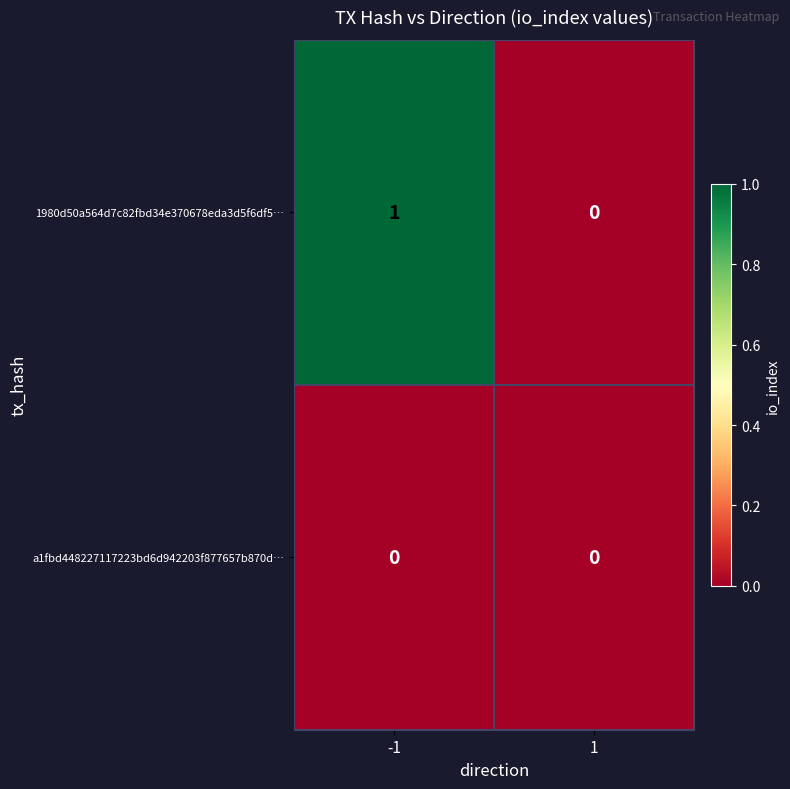

Which series changed the most between -1 and 1?

1980d50a564d7c82fbd34e370678eda3d5f6df5…